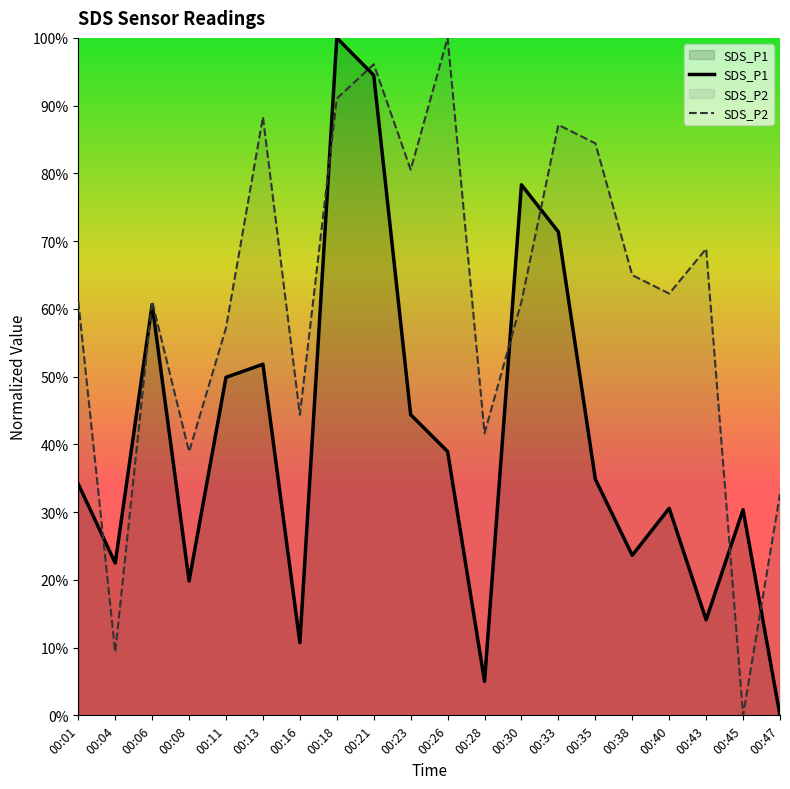

Reading left to right, what are all the values shown in this chart?

SDS_P1: 00:01=34.1	00:04=22.5	00:06=60.6	00:08=19.8	00:11=49.9	00:13=51.8	00:16=10.7	00:18=100.0	00:21=94.5	00:23=44.4	00:26=38.9	00:28=5.0	00:30=78.3	00:33=71.4	00:35=34.9	00:38=23.6	00:40=30.6	00:43=14.1	00:45=30.4	00:47=0.0
SDS_P2: 00:01=61.1	00:04=9.3	00:06=61.1	00:08=38.9	00:11=57.2	00:13=88.3	00:16=44.4	00:18=91.1	00:21=96.1	00:23=80.5	00:26=100.0	00:28=41.6	00:30=61.1	00:33=87.2	00:35=84.4	00:38=65.0	00:40=62.3	00:43=68.9	00:45=0.0	00:47=32.7